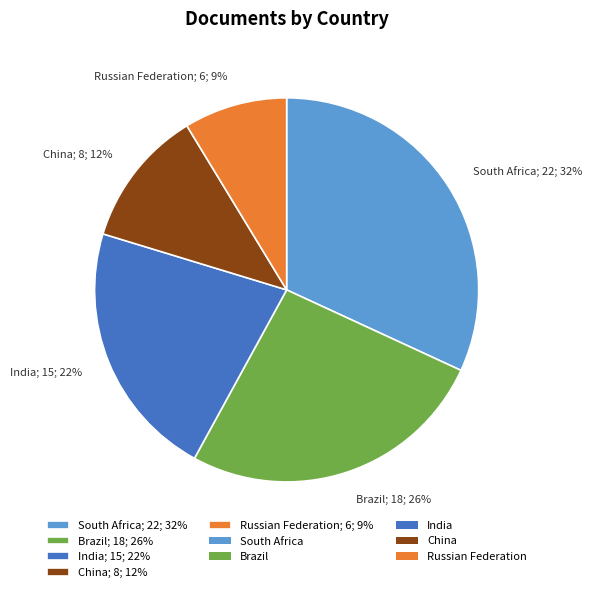

Is there any slice that represents more than half of the pie?

No